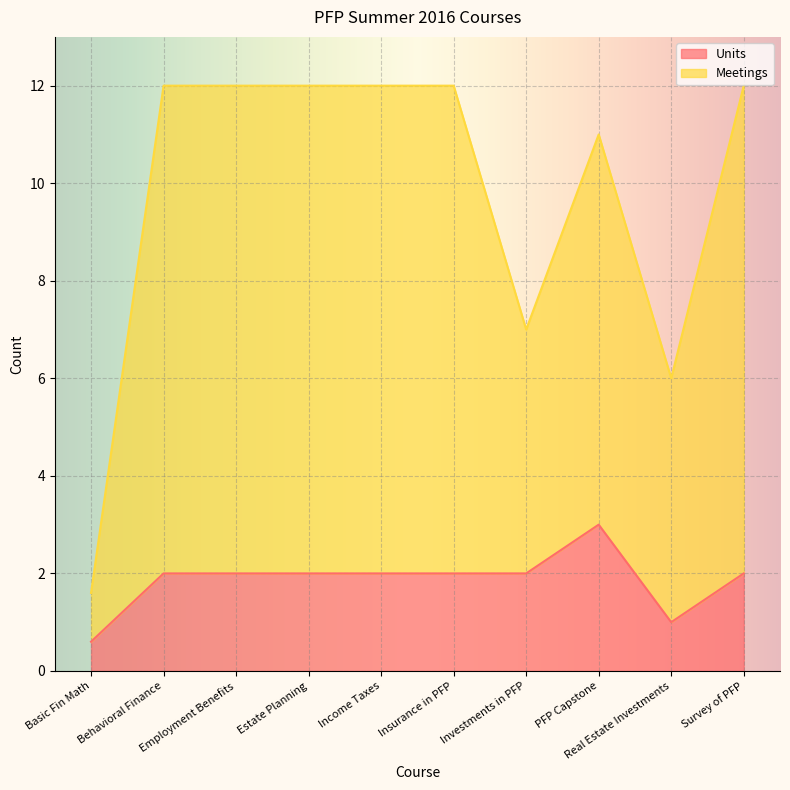

True or false: Meetings has more than 1 points higher than both neighbors.

False